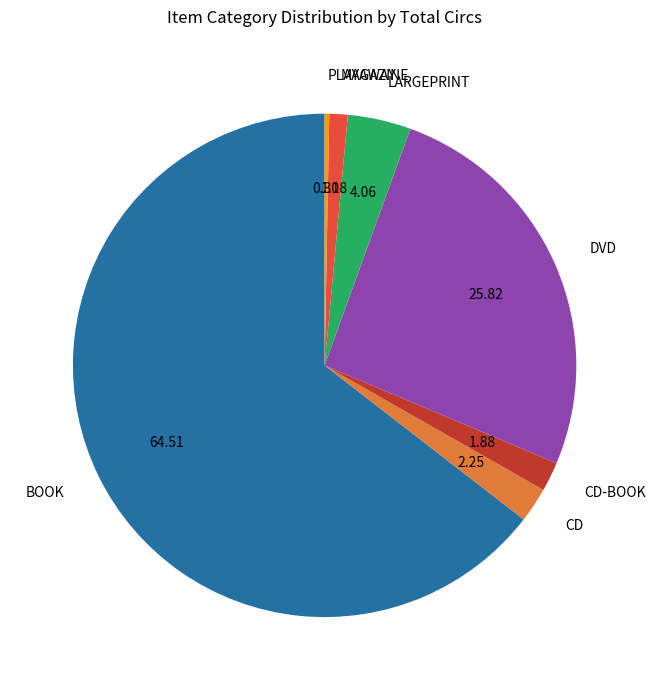

Between MAGAZINE and CD, which is larger?

CD